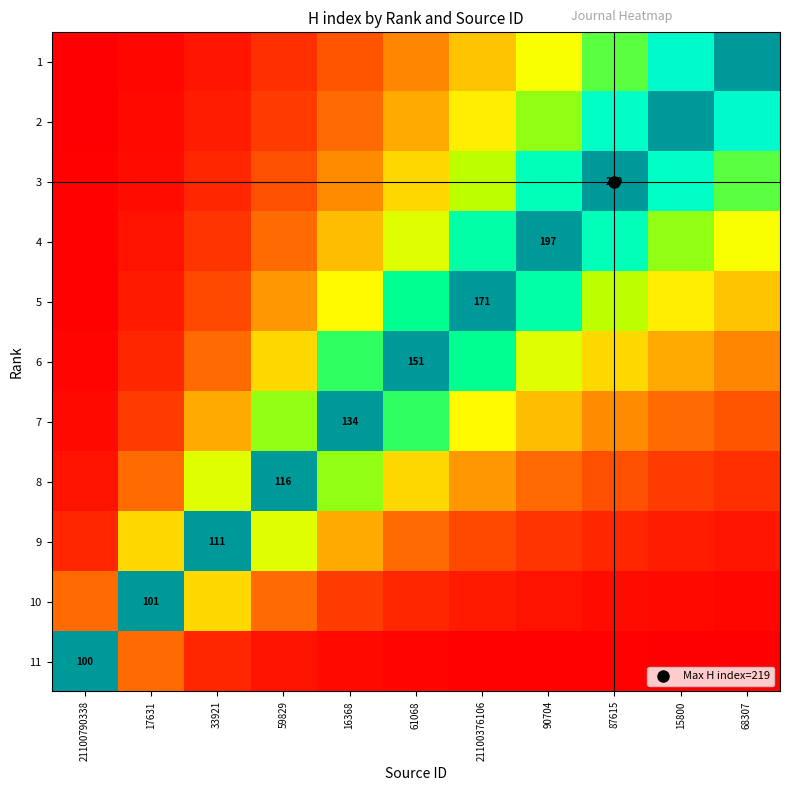

Where is 11 nearest to the value 0?

68307